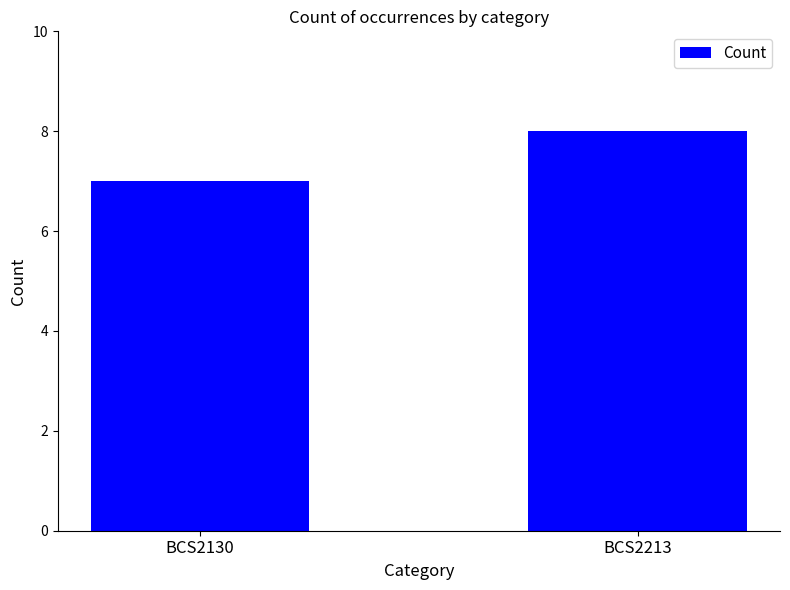

Does the chart contain stacked bars?

No